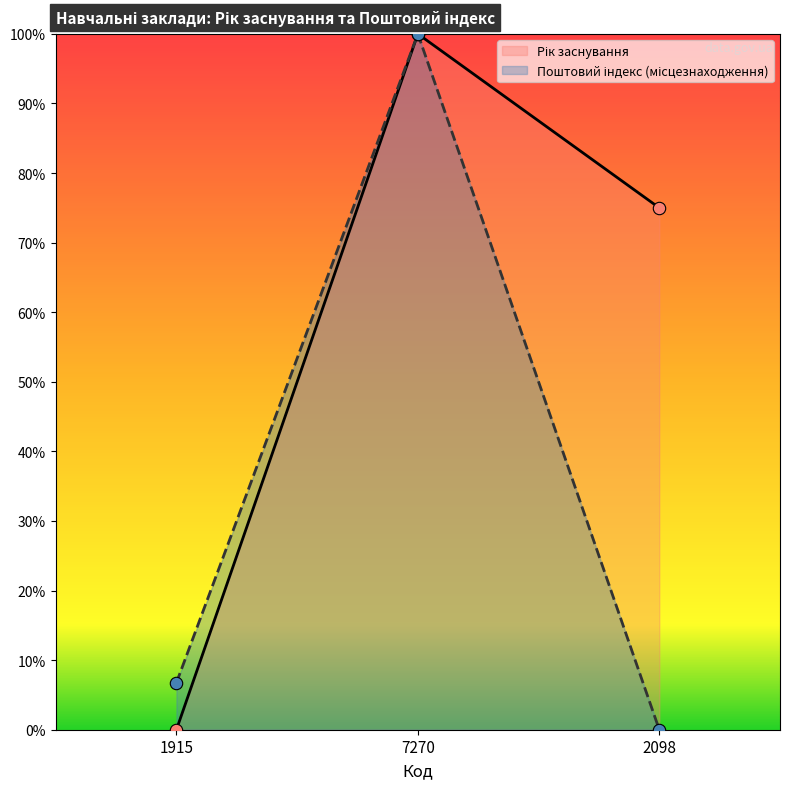

Which series has the largest total across all categories?

Рік заснування